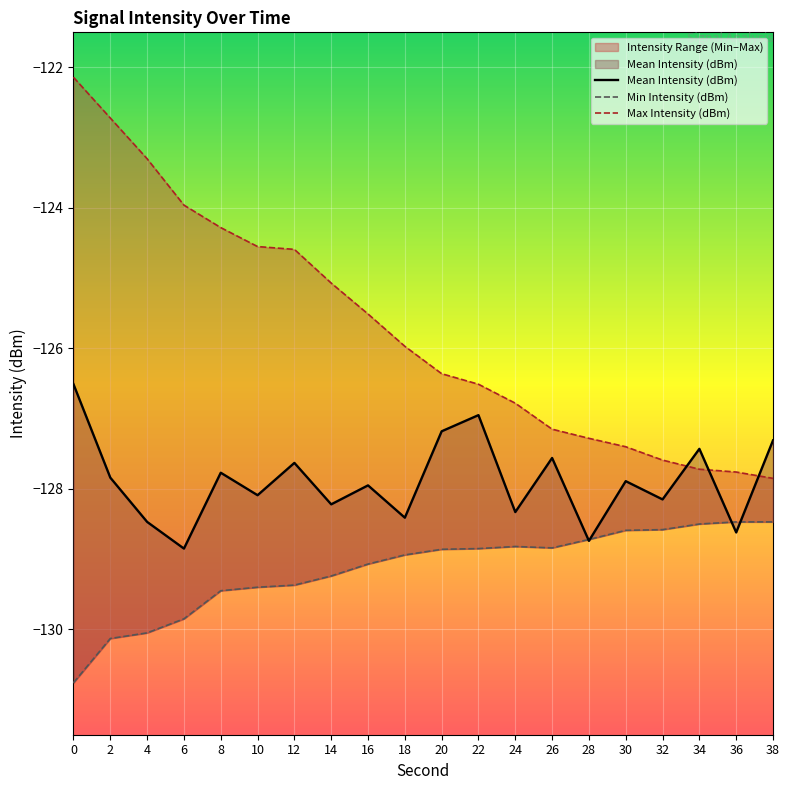

The value of Mean Intensity (dBm) at 12 is -32.8. True or false?

False